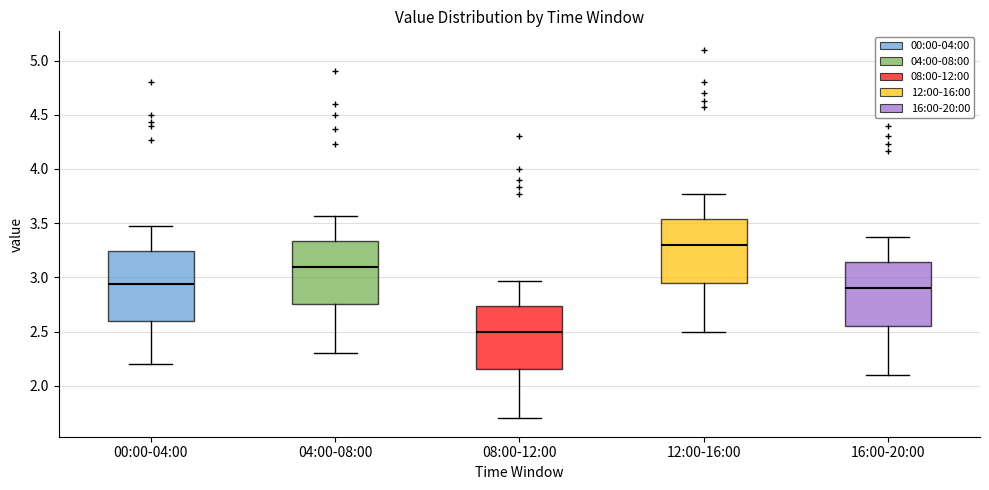

Which box's median line is the lowest?

08:00-12:00